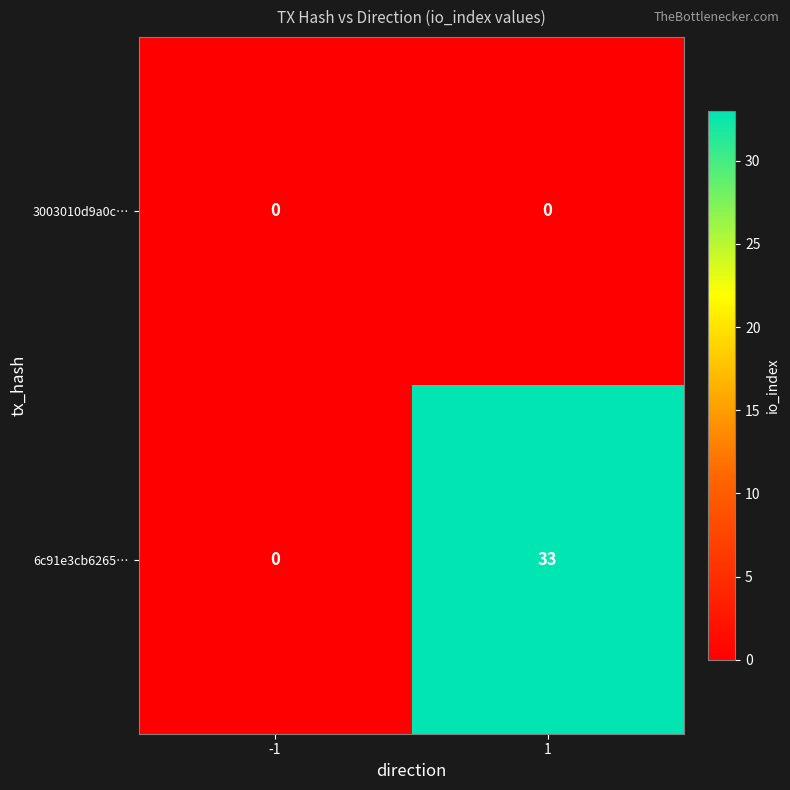

Which series has the largest range (max minus min)?

6c91e3cb6265…